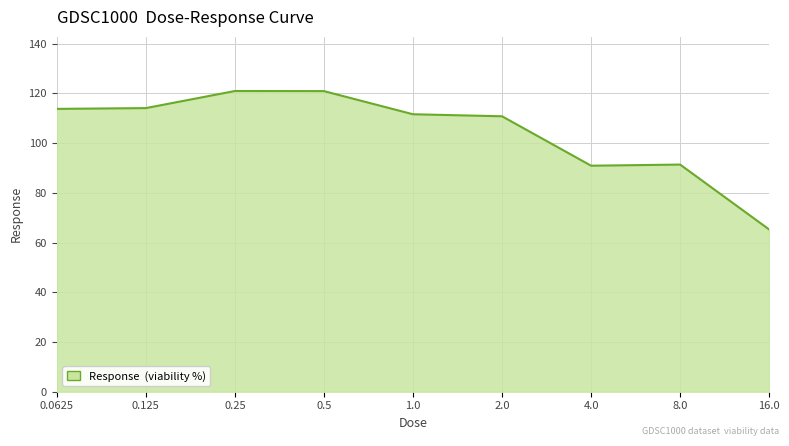

What is the maximum value shown in the chart?

121.0